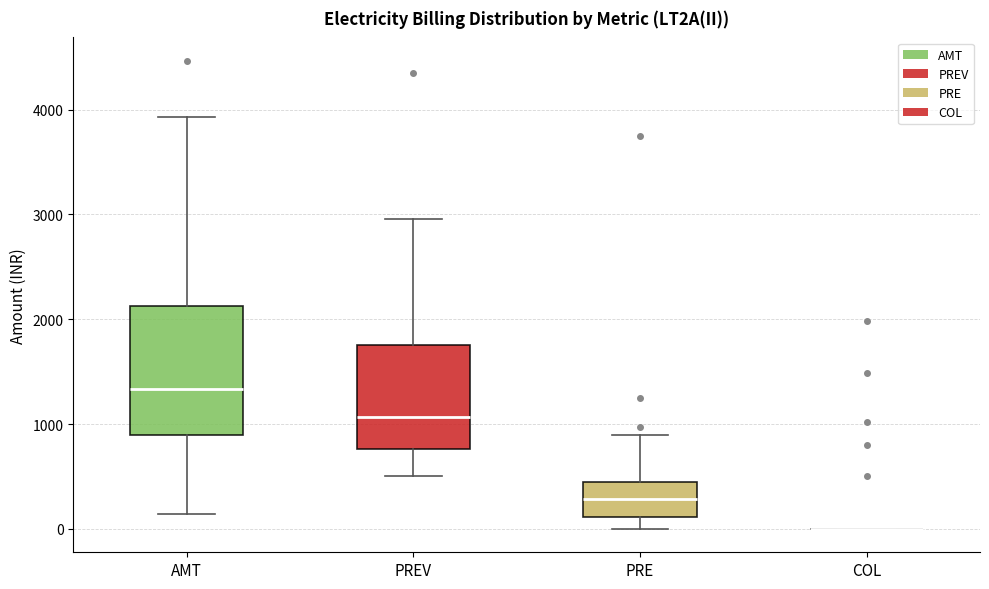

Reading left to right, transcribe this box plot: for each box, give where its median line is, the range the box spans, and where its two whiskers end, as read against the y-axis. The values are not printed on the chart, so give them approximately, as read against the axis.

AMT: median 1300, box 900 to 2100, whiskers 100 to 3900
PREV: median 1100, box 800 to 1800, whiskers 500 to 3000
PRE: median 300, box 100 to 400, whiskers 0 to 900
COL: box collapsed to a line at 0, whiskers 0 to 0